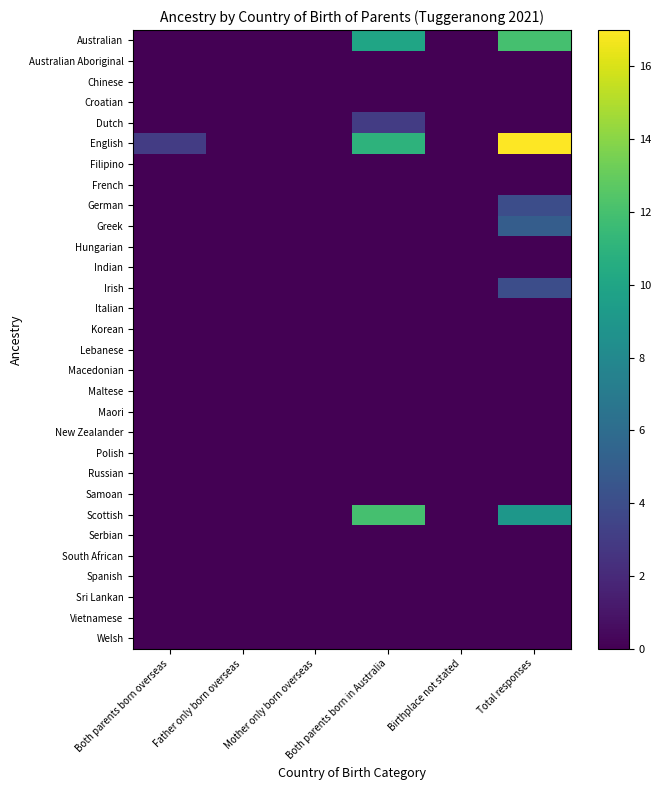

Reading right to left, extract all data points from this chart.

Australian: Total responses=12	Birthplace not stated=0	Both parents born in Australia=10	Mother only born overseas=0	Father only born overseas=0	Both parents born overseas=0
Australian Aboriginal: Total responses=0	Birthplace not stated=0	Both parents born in Australia=0	Mother only born overseas=0	Father only born overseas=0	Both parents born overseas=0
Chinese: Total responses=0	Birthplace not stated=0	Both parents born in Australia=0	Mother only born overseas=0	Father only born overseas=0	Both parents born overseas=0
Croatian: Total responses=0	Birthplace not stated=0	Both parents born in Australia=0	Mother only born overseas=0	Father only born overseas=0	Both parents born overseas=0
Dutch: Total responses=0	Birthplace not stated=0	Both parents born in Australia=3	Mother only born overseas=0	Father only born overseas=0	Both parents born overseas=0
English: Total responses=17	Birthplace not stated=0	Both parents born in Australia=11	Mother only born overseas=0	Father only born overseas=0	Both parents born overseas=3
Filipino: Total responses=0	Birthplace not stated=0	Both parents born in Australia=0	Mother only born overseas=0	Father only born overseas=0	Both parents born overseas=0
French: Total responses=0	Birthplace not stated=0	Both parents born in Australia=0	Mother only born overseas=0	Father only born overseas=0	Both parents born overseas=0
German: Total responses=4	Birthplace not stated=0	Both parents born in Australia=0	Mother only born overseas=0	Father only born overseas=0	Both parents born overseas=0
Greek: Total responses=5	Birthplace not stated=0	Both parents born in Australia=0	Mother only born overseas=0	Father only born overseas=0	Both parents born overseas=0
Hungarian: Total responses=0	Birthplace not stated=0	Both parents born in Australia=0	Mother only born overseas=0	Father only born overseas=0	Both parents born overseas=0
Indian: Total responses=0	Birthplace not stated=0	Both parents born in Australia=0	Mother only born overseas=0	Father only born overseas=0	Both parents born overseas=0
Irish: Total responses=4	Birthplace not stated=0	Both parents born in Australia=0	Mother only born overseas=0	Father only born overseas=0	Both parents born overseas=0
Italian: Total responses=0	Birthplace not stated=0	Both parents born in Australia=0	Mother only born overseas=0	Father only born overseas=0	Both parents born overseas=0
Korean: Total responses=0	Birthplace not stated=0	Both parents born in Australia=0	Mother only born overseas=0	Father only born overseas=0	Both parents born overseas=0
Lebanese: Total responses=0	Birthplace not stated=0	Both parents born in Australia=0	Mother only born overseas=0	Father only born overseas=0	Both parents born overseas=0
Macedonian: Total responses=0	Birthplace not stated=0	Both parents born in Australia=0	Mother only born overseas=0	Father only born overseas=0	Both parents born overseas=0
Maltese: Total responses=0	Birthplace not stated=0	Both parents born in Australia=0	Mother only born overseas=0	Father only born overseas=0	Both parents born overseas=0
Maori: Total responses=0	Birthplace not stated=0	Both parents born in Australia=0	Mother only born overseas=0	Father only born overseas=0	Both parents born overseas=0
New Zealander: Total responses=0	Birthplace not stated=0	Both parents born in Australia=0	Mother only born overseas=0	Father only born overseas=0	Both parents born overseas=0
Polish: Total responses=0	Birthplace not stated=0	Both parents born in Australia=0	Mother only born overseas=0	Father only born overseas=0	Both parents born overseas=0
Russian: Total responses=0	Birthplace not stated=0	Both parents born in Australia=0	Mother only born overseas=0	Father only born overseas=0	Both parents born overseas=0
Samoan: Total responses=0	Birthplace not stated=0	Both parents born in Australia=0	Mother only born overseas=0	Father only born overseas=0	Both parents born overseas=0
Scottish: Total responses=9	Birthplace not stated=0	Both parents born in Australia=12	Mother only born overseas=0	Father only born overseas=0	Both parents born overseas=0
Serbian: Total responses=0	Birthplace not stated=0	Both parents born in Australia=0	Mother only born overseas=0	Father only born overseas=0	Both parents born overseas=0
South African: Total responses=0	Birthplace not stated=0	Both parents born in Australia=0	Mother only born overseas=0	Father only born overseas=0	Both parents born overseas=0
Spanish: Total responses=0	Birthplace not stated=0	Both parents born in Australia=0	Mother only born overseas=0	Father only born overseas=0	Both parents born overseas=0
Sri Lankan: Total responses=0	Birthplace not stated=0	Both parents born in Australia=0	Mother only born overseas=0	Father only born overseas=0	Both parents born overseas=0
Vietnamese: Total responses=0	Birthplace not stated=0	Both parents born in Australia=0	Mother only born overseas=0	Father only born overseas=0	Both parents born overseas=0
Welsh: Total responses=0	Birthplace not stated=0	Both parents born in Australia=0	Mother only born overseas=0	Father only born overseas=0	Both parents born overseas=0